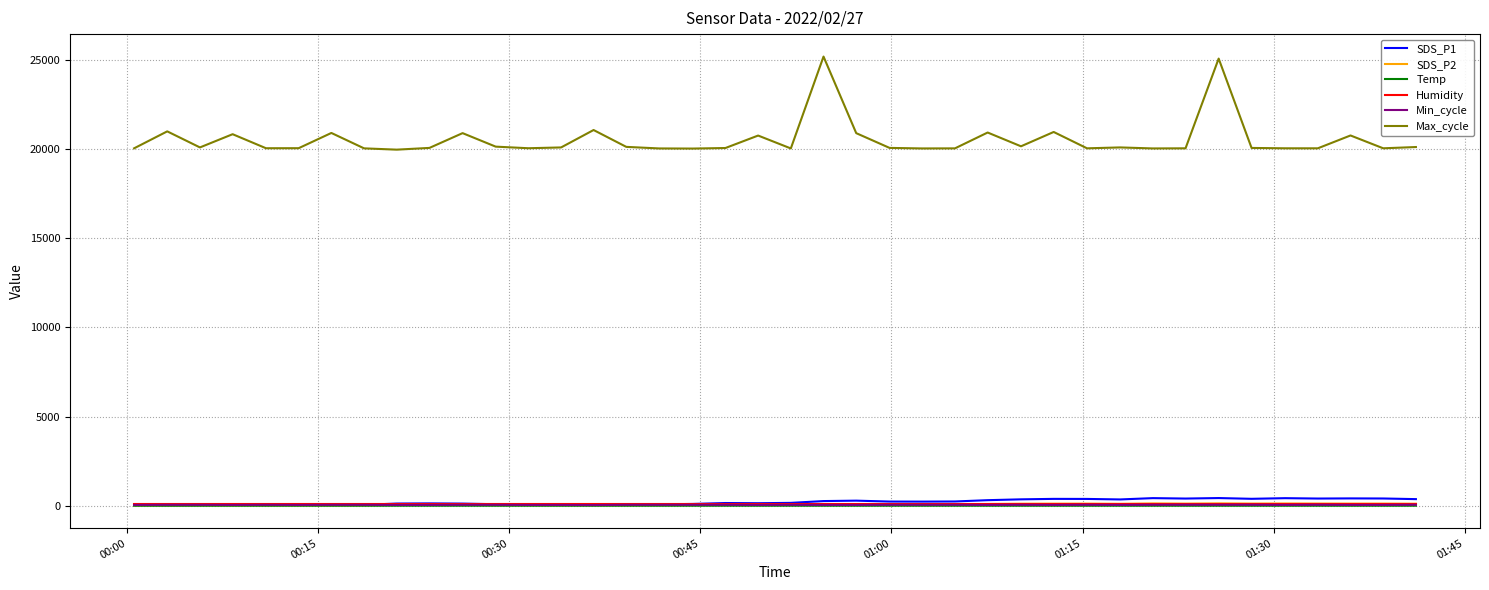

What is the maximum value shown in the chart?

25170.0